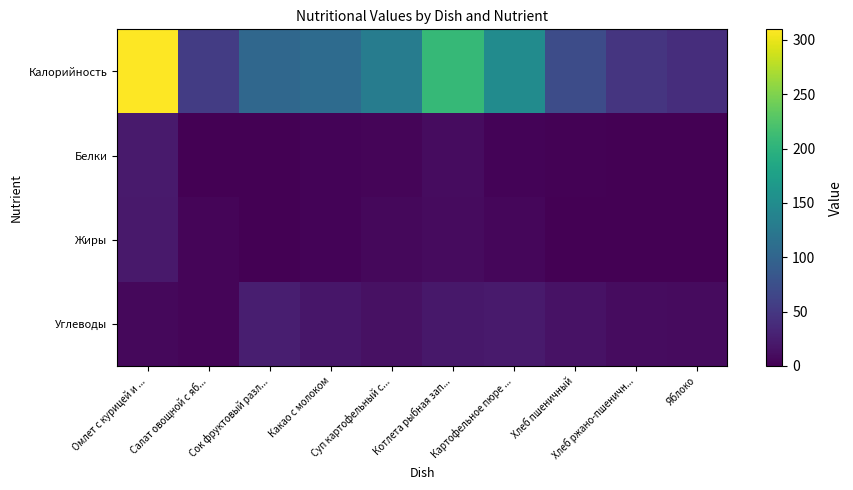

At how many categories does at least one series exceed 183?

2